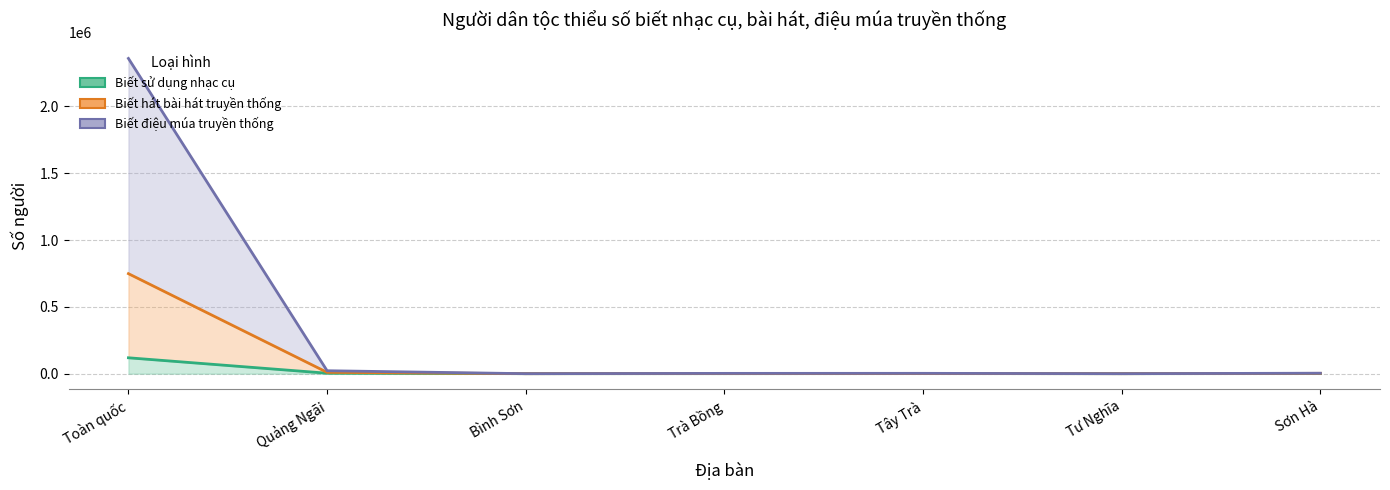

At which label does Biết điệu múa truyền thống first exceed 1041?

Toàn quốc